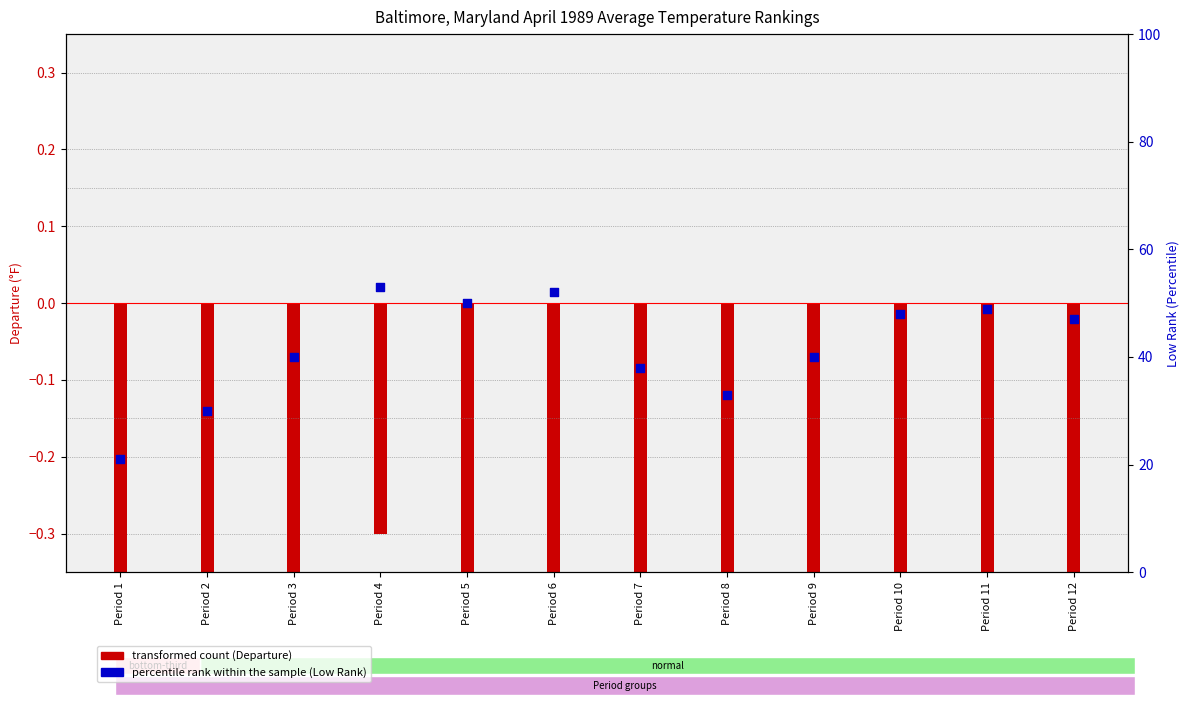

Between Period 1 and Period 4, which is larger?

Period 4